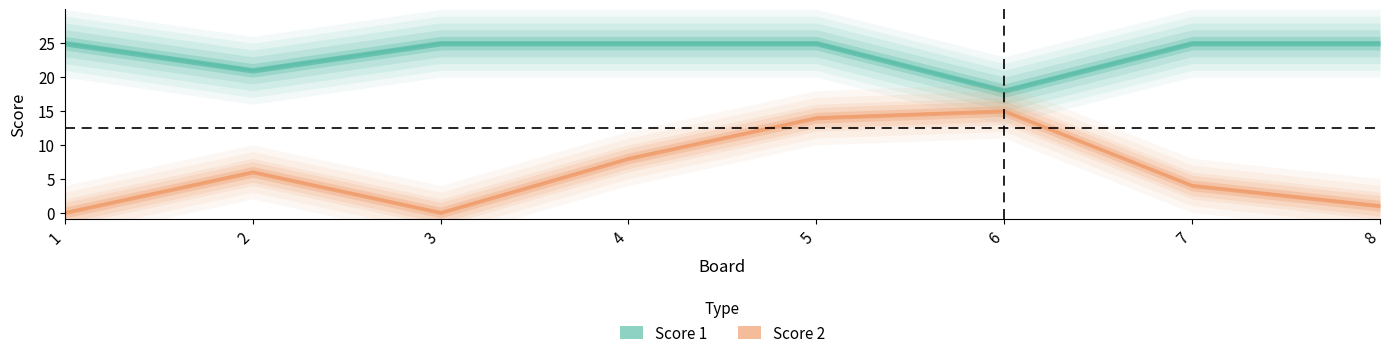

At which category is the sum across all series the highest?

5